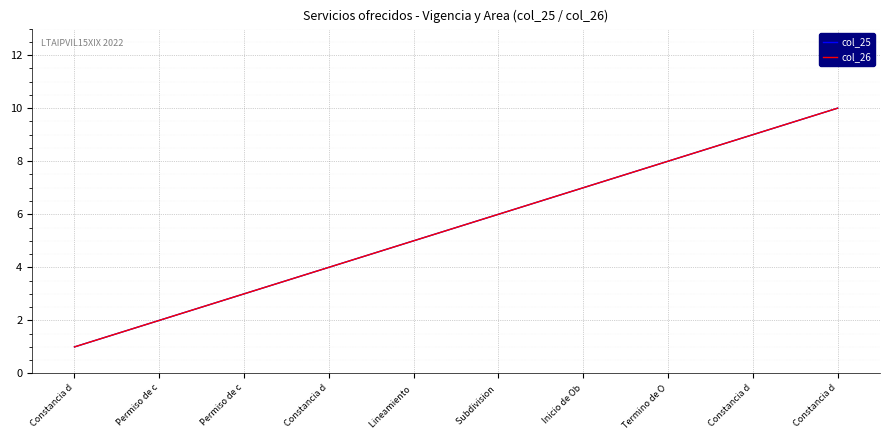

Between Constancia d and Permiso de c, which is larger?

Permiso de c